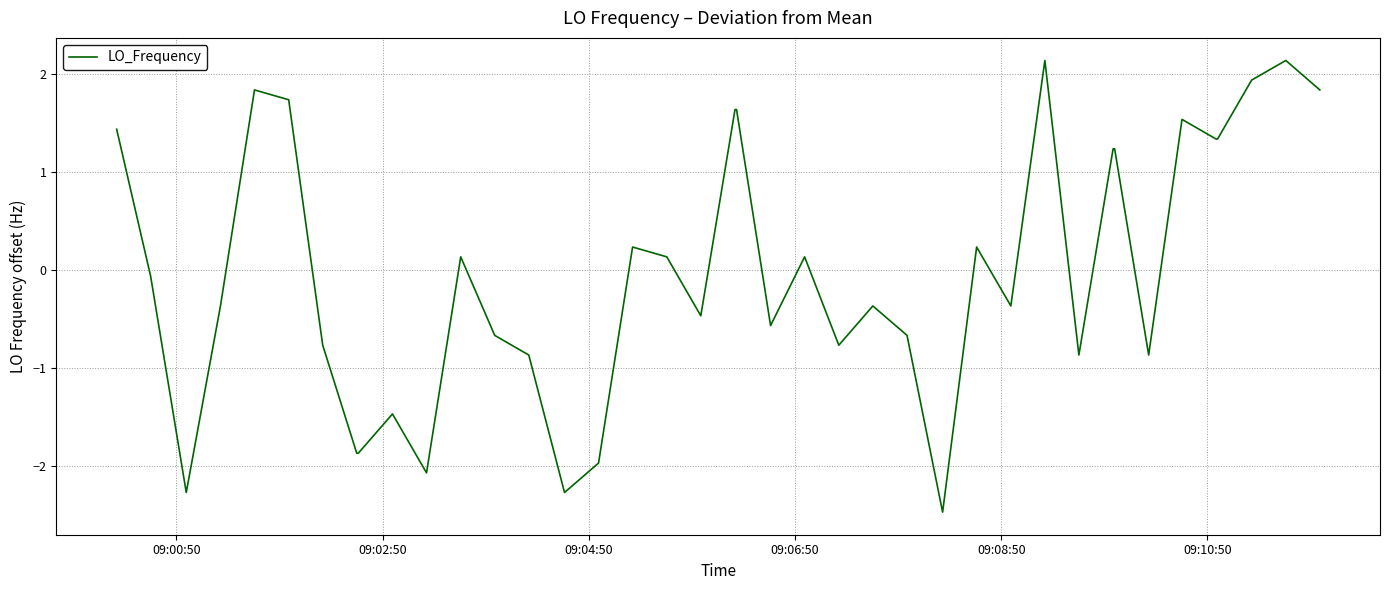

Reading right to left, extract all data points from this chart.

1.8	2.1	1.9	1.3	1.3	1.5	-0.9	1.2	1.2	-0.9	2.1	-0.4	0.2	-2.5	-0.7	-0.4	-0.8	0.1	-0.6	1.6	1.6	-0.5	0.1	0.2	-2.0	-2.3	-0.9	-0.7	0.1	-2.1	-1.5	-1.9	-1.9	-0.8	1.7	1.8	-0.4	-2.3	-0.1	1.4